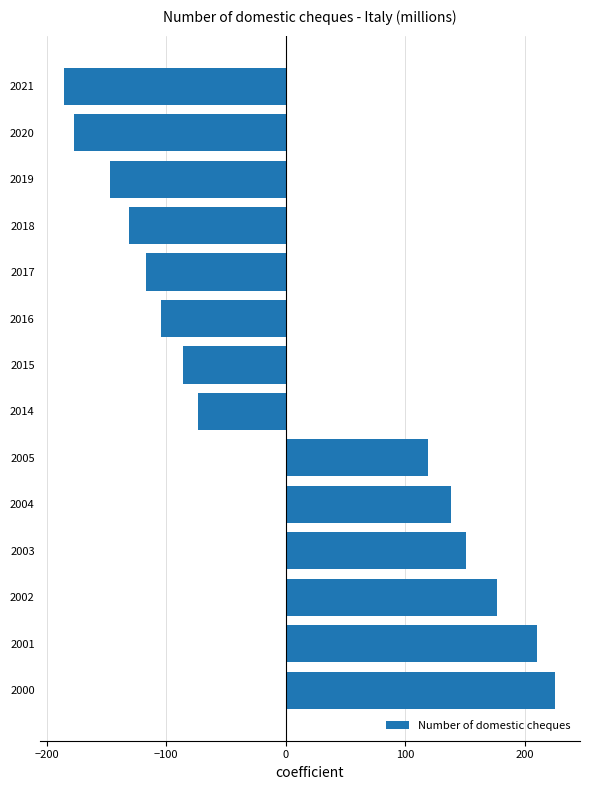

Are the bars horizontal?

Yes